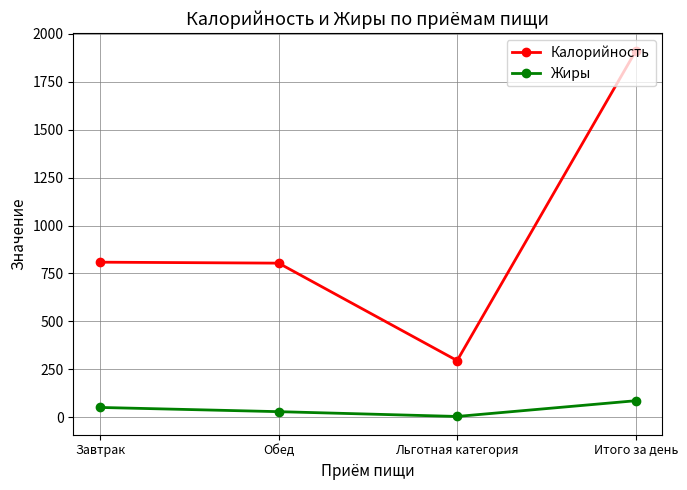

Is this an area chart (filled region under the line)?

No